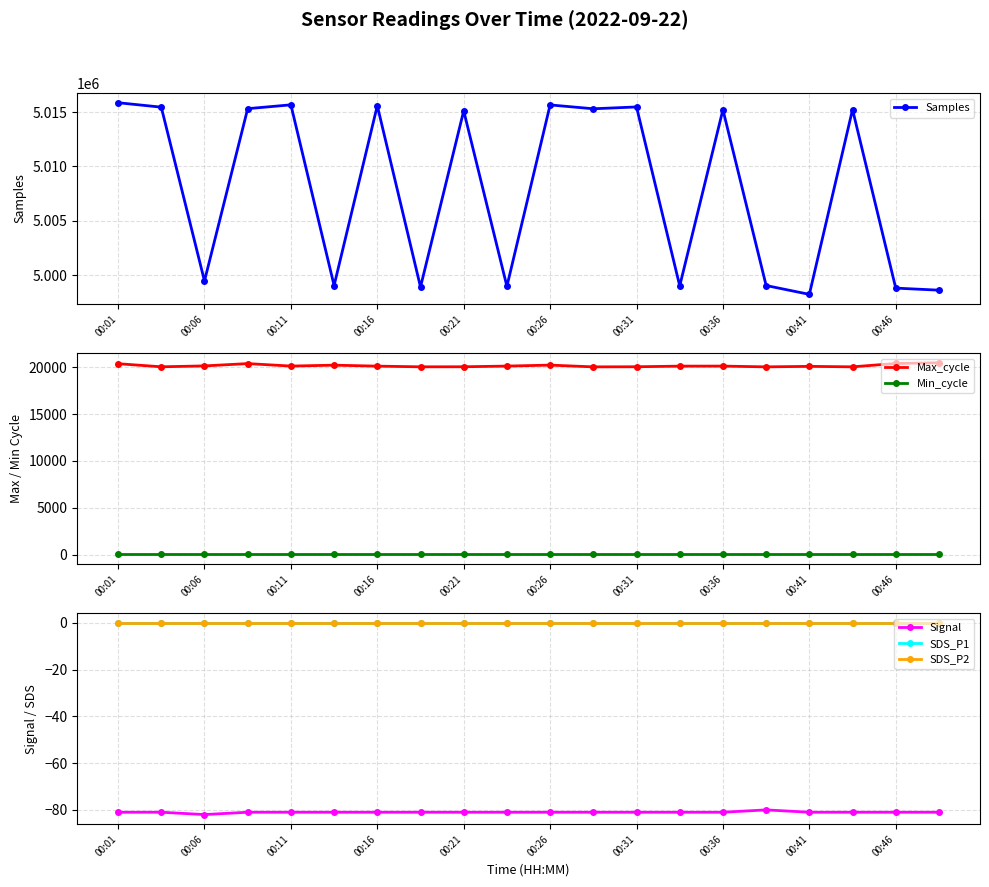

At which category is the sum across all series the highest?

00:01